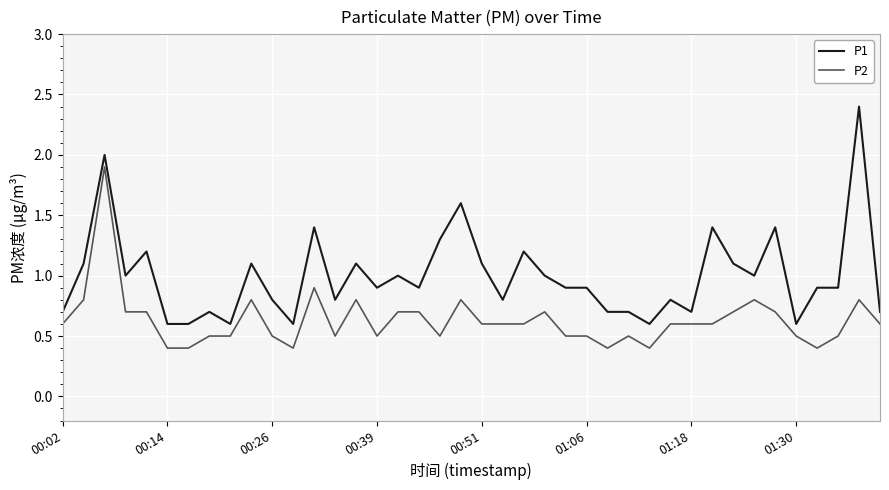

True or false: P2 and P1 intersect in this chart.

False